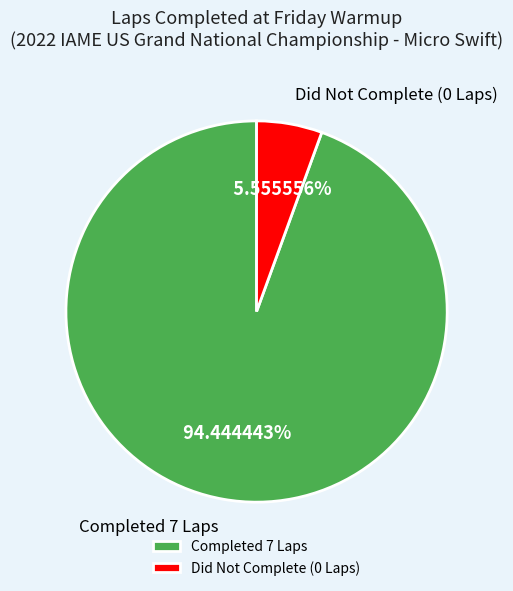

Count the number of slices in the pie.

2